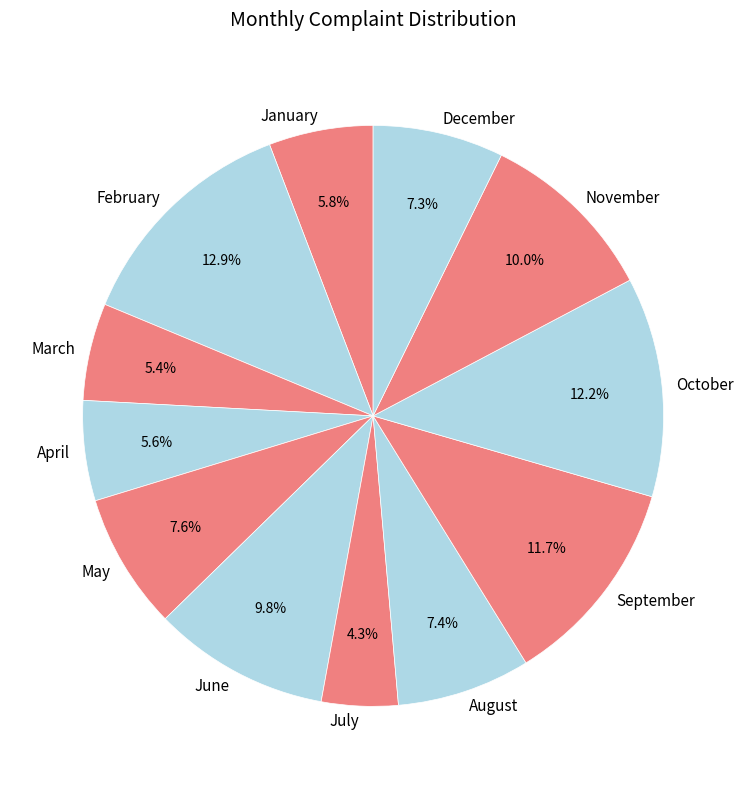

Does January account for over 50% of the chart?

No